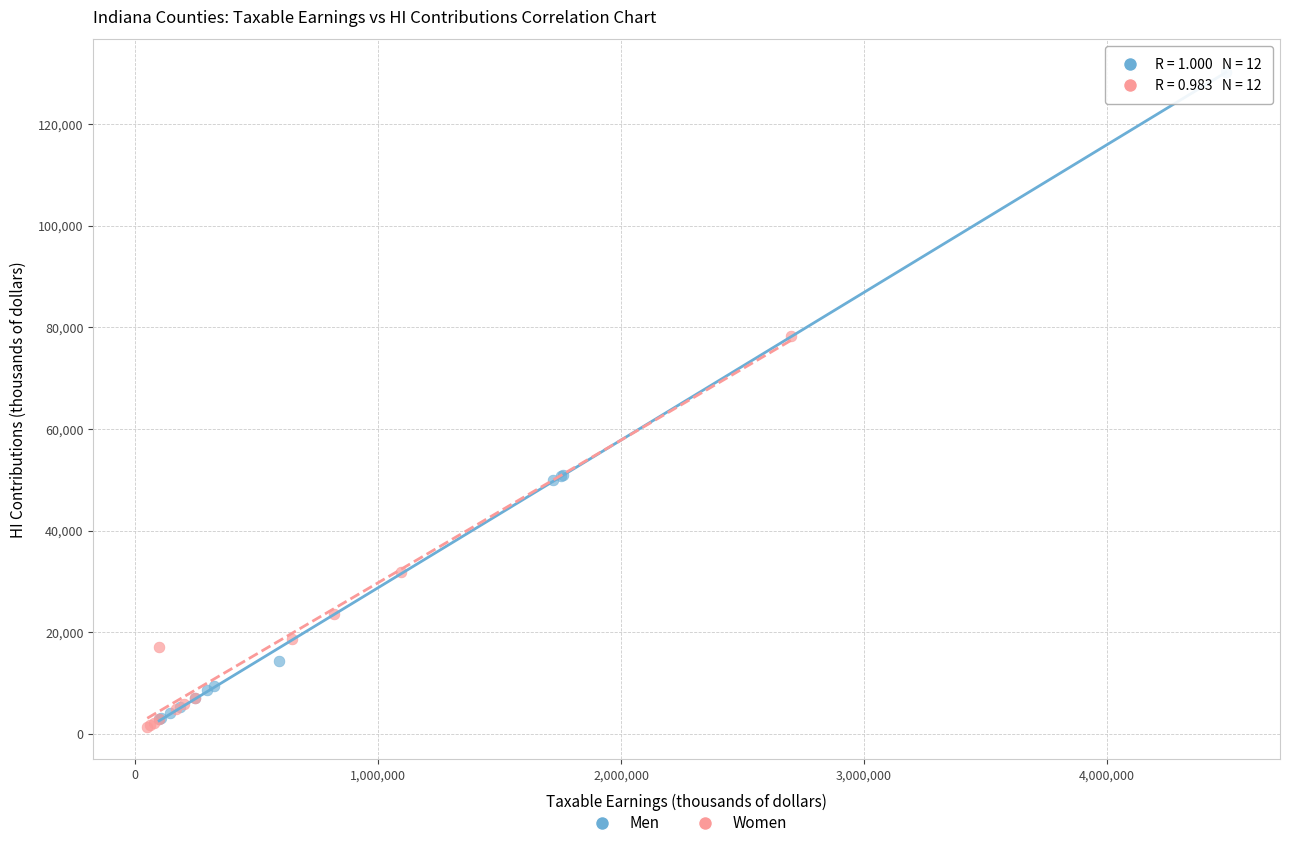

Which series reaches the minimum Y coordinate?

Women